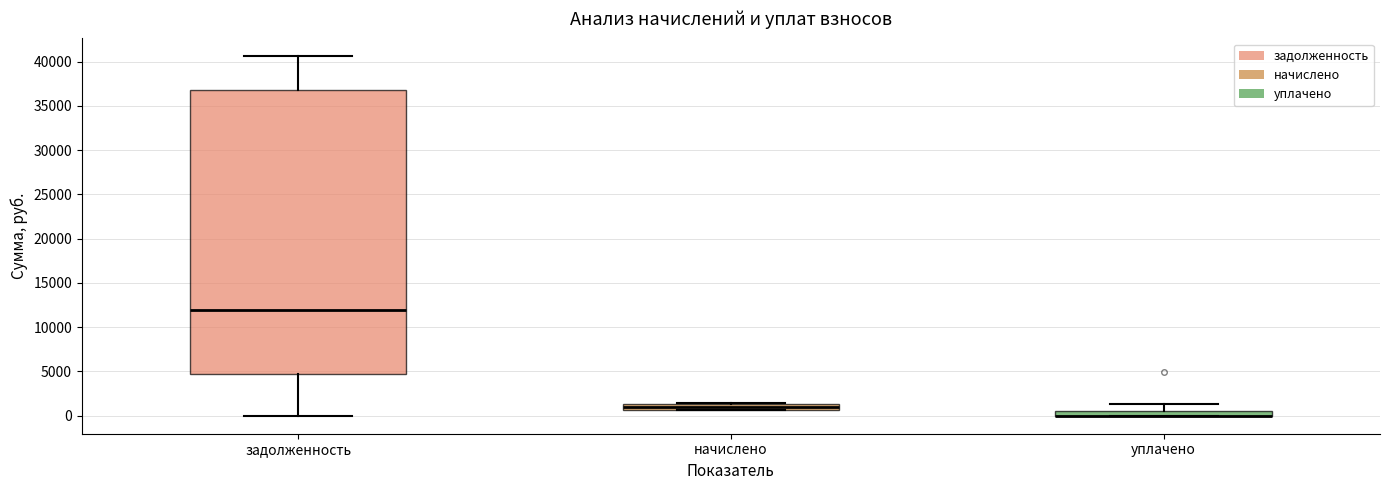

Where is the lower edge of the box for начислено on the y-axis? The values are not printed on the chart, so give them approximately, as read against the axis.

500